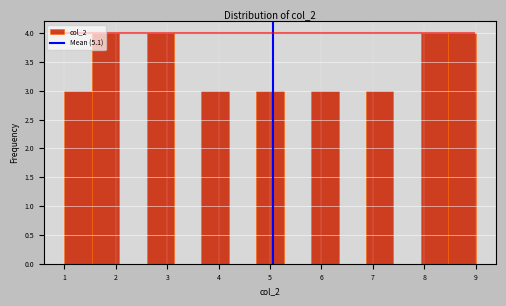

Reading left to right, transcribe this chart: for each bar, give the range it covers on the x-axis and its height. Neither the bar edges nor the heights are printed on the chart, so give them approximately, as read against the axes.

1.0 to 1.5: 3
1.5 to 2.1: 4
2.1 to 2.6: 0
2.6 to 3.1: 4
3.1 to 3.7: 0
3.7 to 4.2: 3
4.2 to 4.7: 0
4.7 to 5.3: 3
5.3 to 5.8: 0
5.8 to 6.3: 3
6.3 to 6.9: 0
6.9 to 7.4: 3
7.4 to 7.9: 0
7.9 to 8.5: 4
8.5 to 9.0: 4